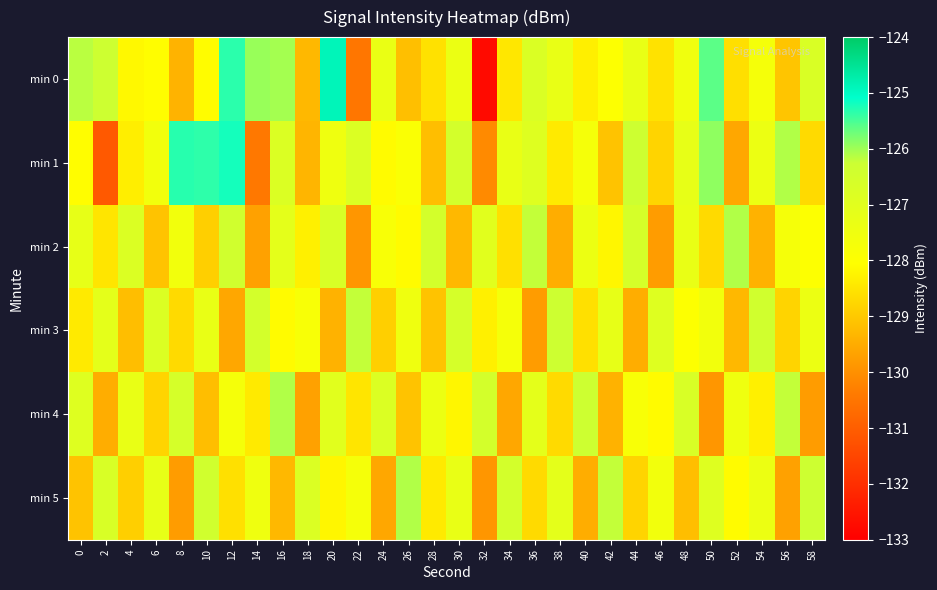

Count the number of categories in the chart.

30